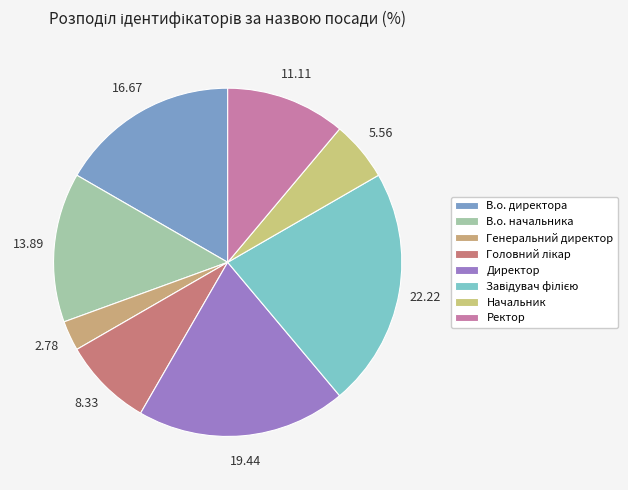

What percentage is the Начальник slice, to the nearest percent?

6%